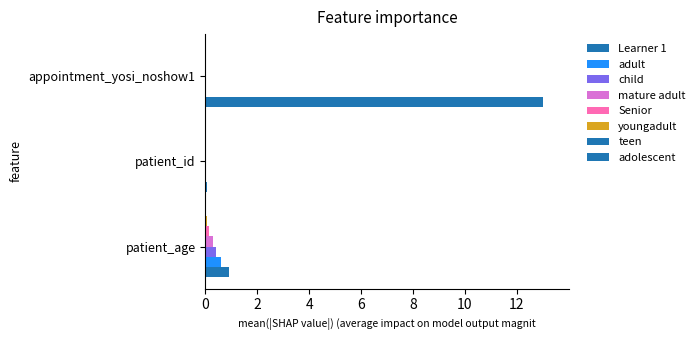

What is the greatest value displayed?

13.0